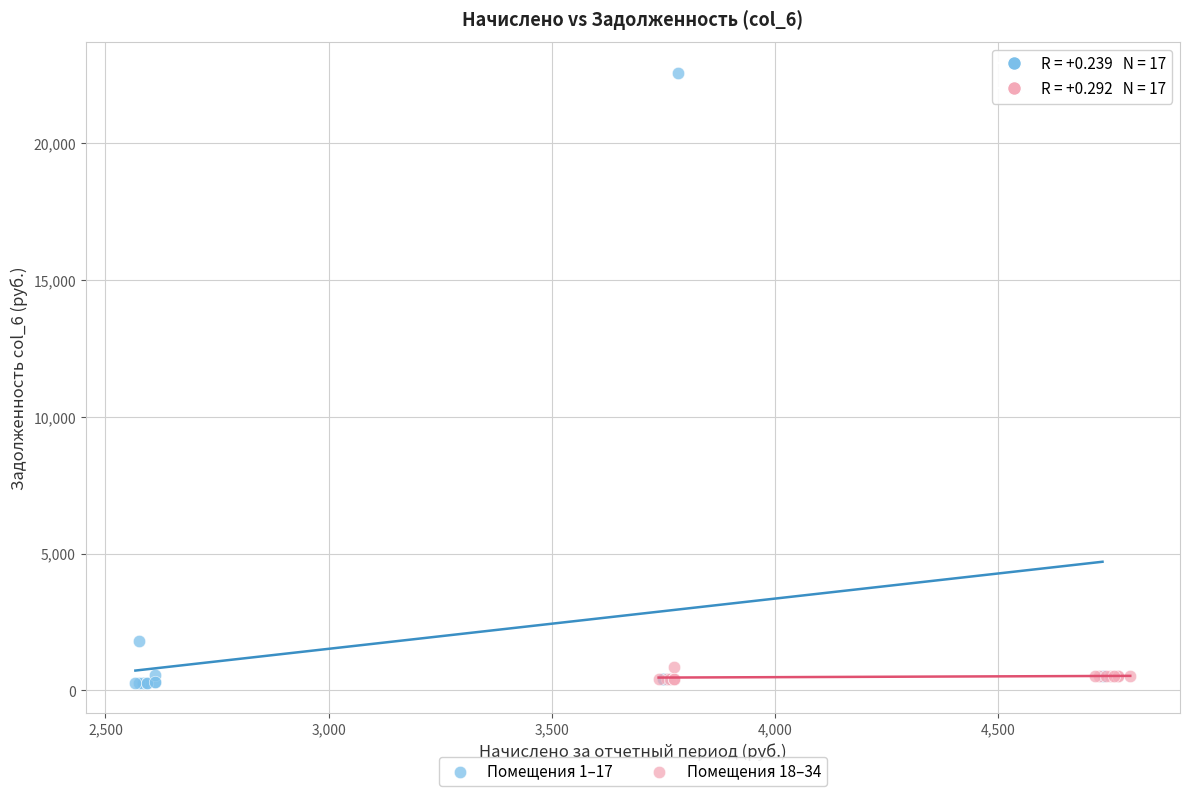

Which series contains the highest Y value?

Помещения 1–17